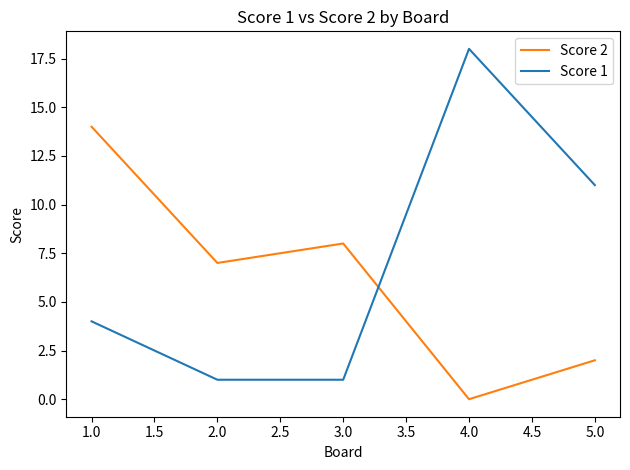

Which category has the lowest value across all series?

4.0